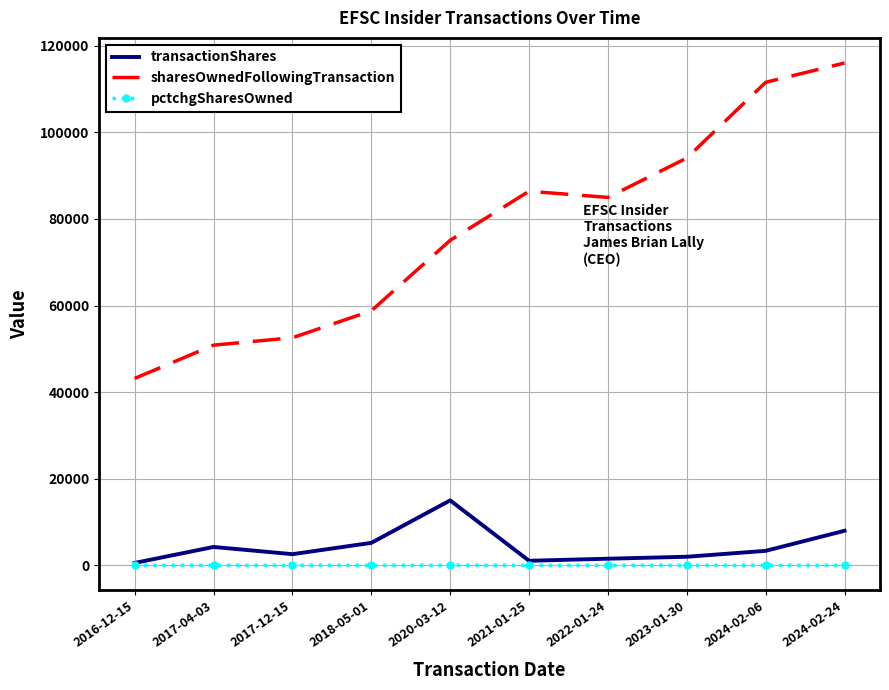

Which series has the largest total across all categories?

sharesOwnedFollowingTransaction